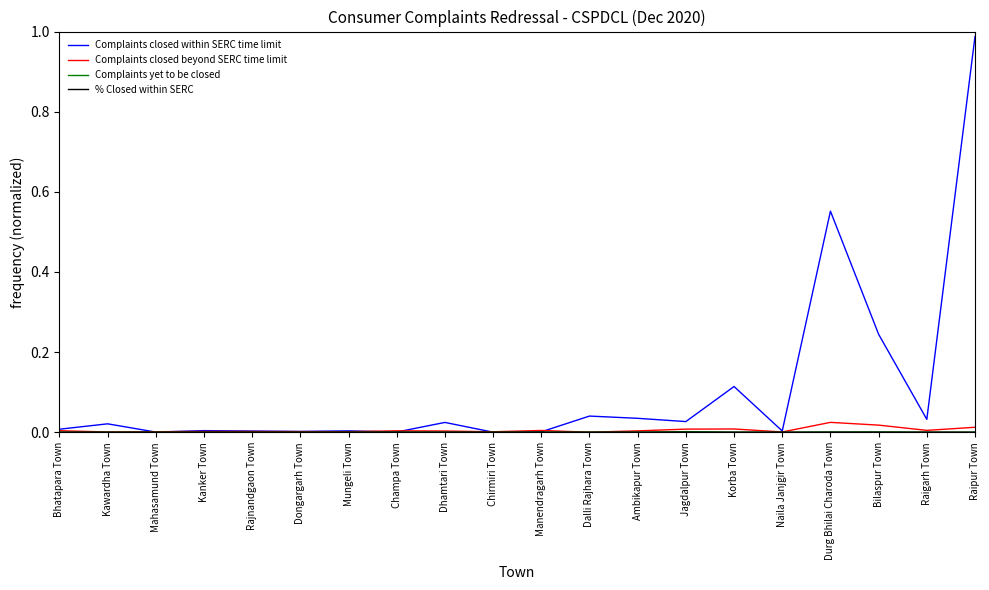

Which series has the largest total across all categories?

Complaints closed within SERC time limit